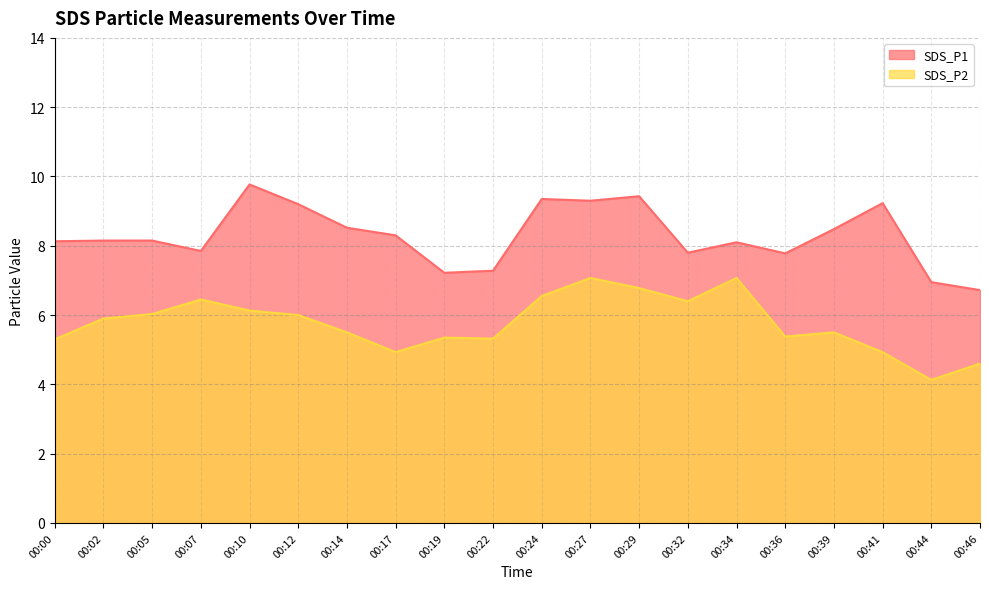

What is the sum of the SDS_P2 values at 00:12 and 00:17?

10.9